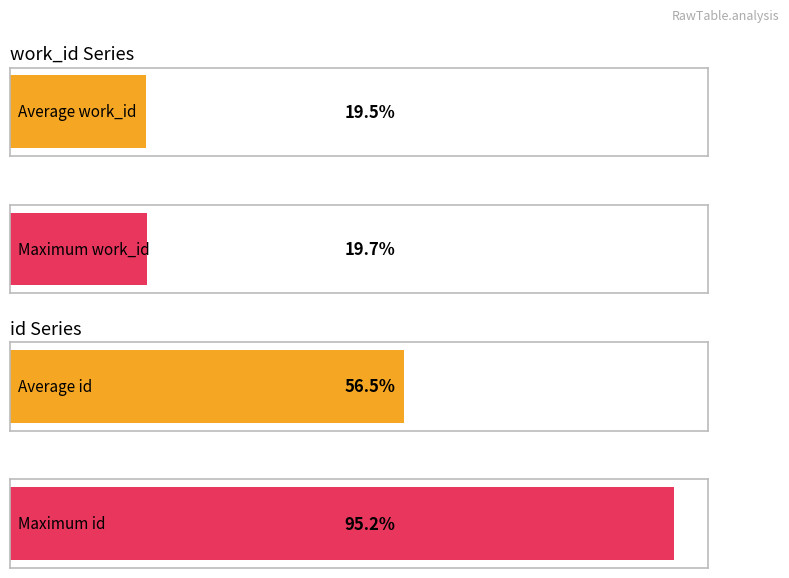

Rank the series at 2005-04-19 from lowest to highest value.

work_id, id